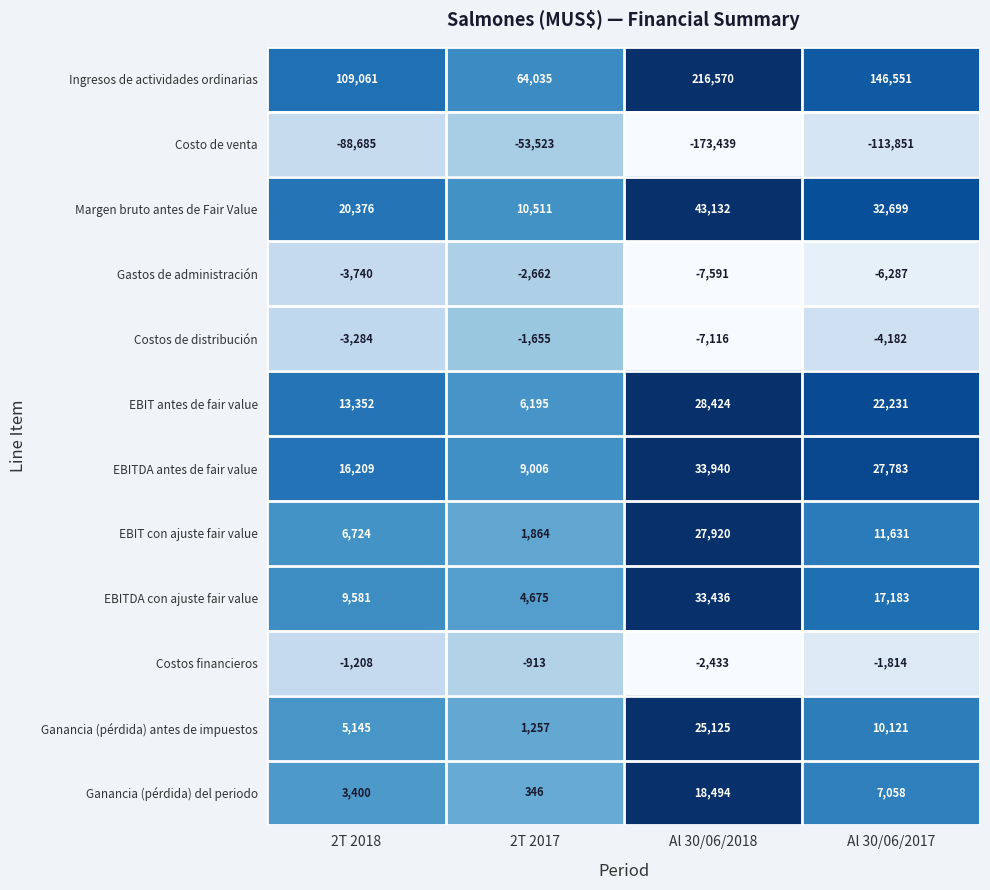

What is the highest value of the Ingresos de actividades ordinarias series?

216570